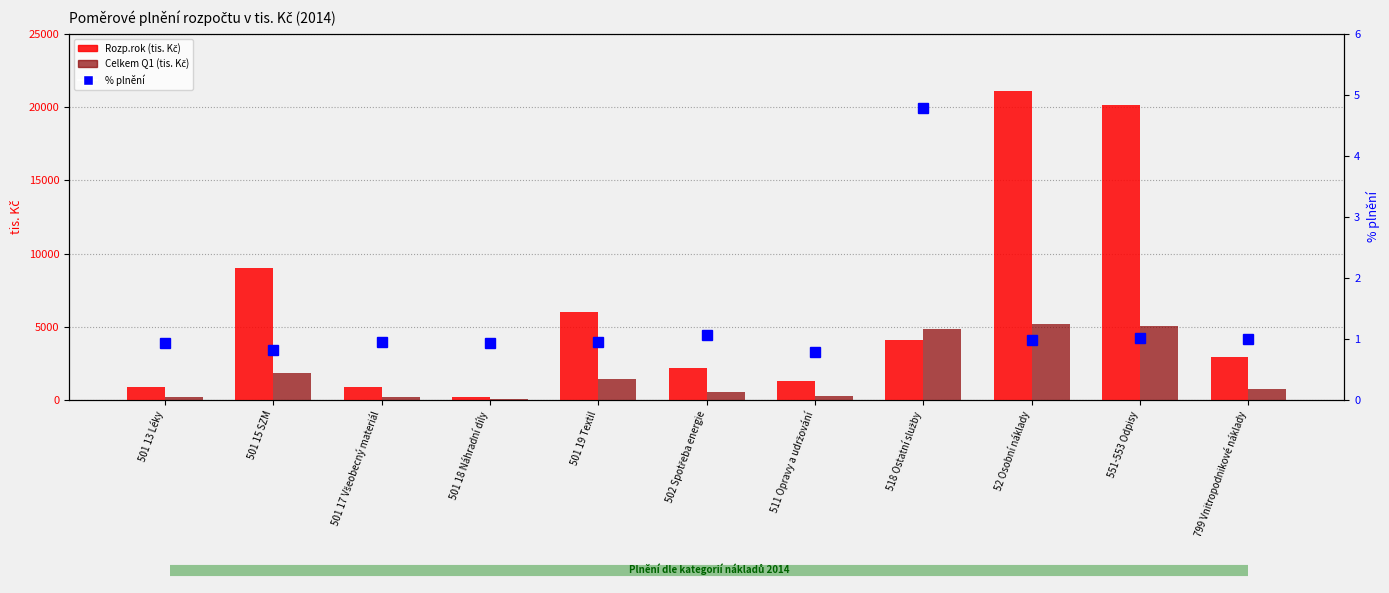

What is the value of the Rozp.rok (tis. Kč) bar at the 9th from the left?

21080.1